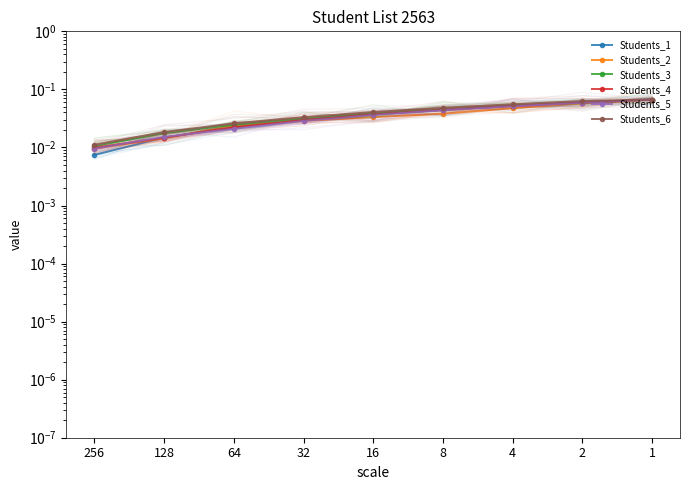

What are all the series names shown in the legend?

Students_1, Students_2, Students_3, Students_4, Students_5, Students_6